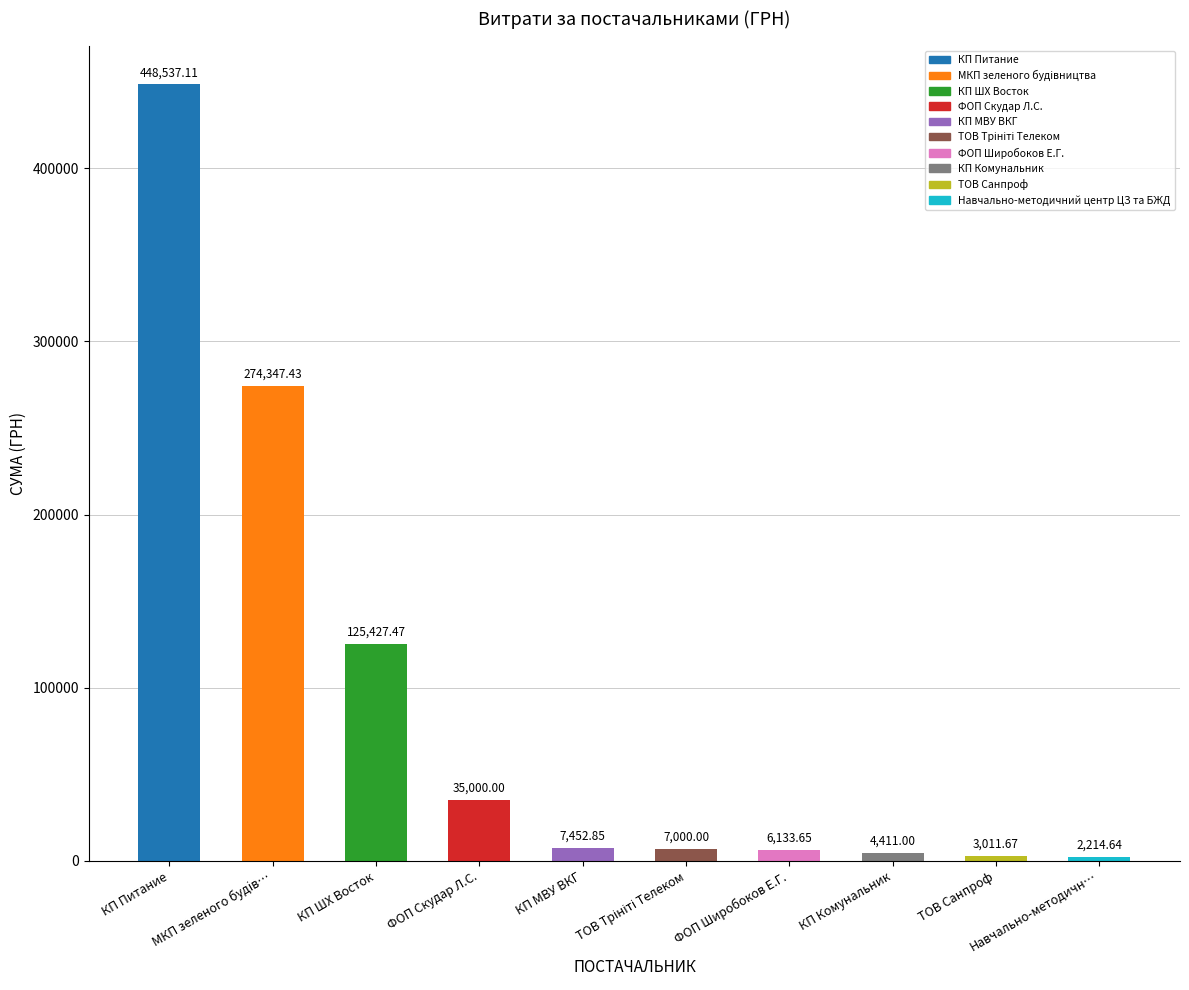

How many distinct data groups are displayed?

1